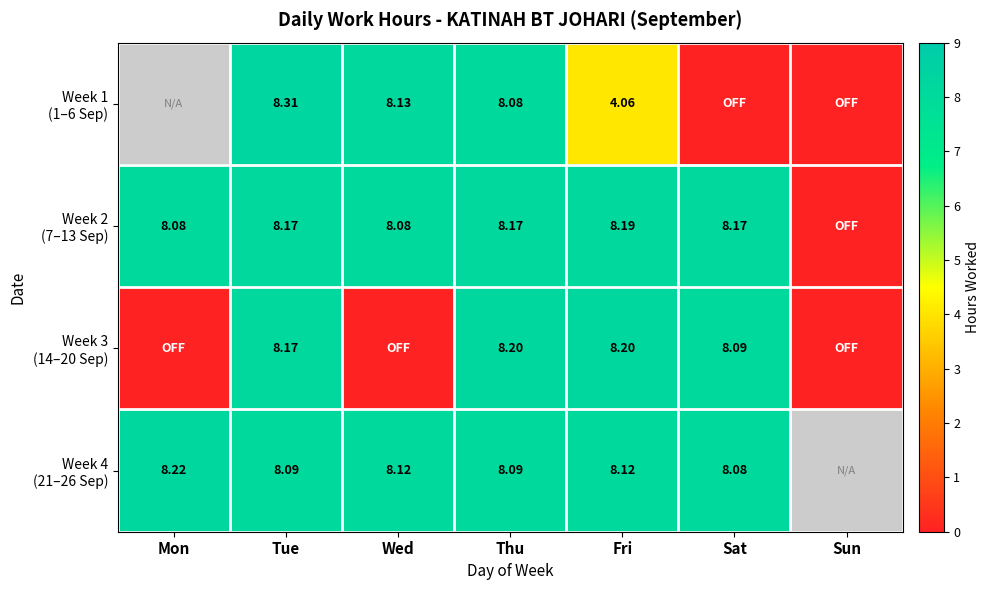

The value of Week 3 (14–20 Sep) at Wed is -3.2. True or false?

False